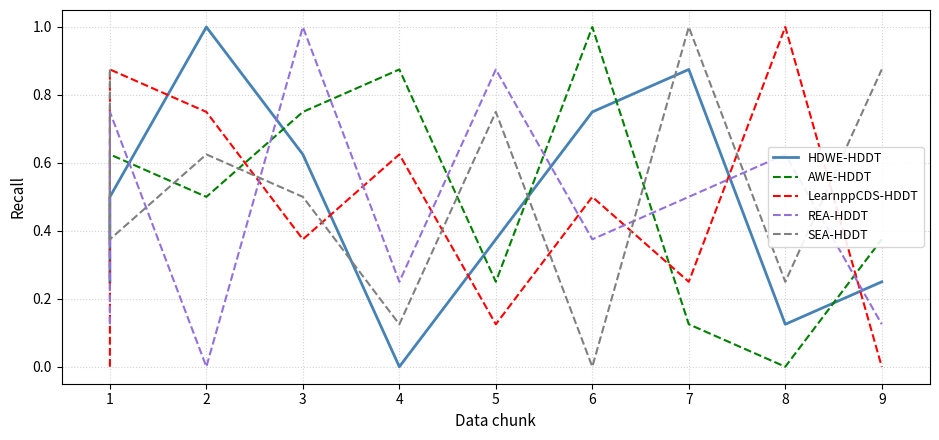

What are all the series names shown in the legend?

HDWE-HDDT, AWE-HDDT, LearnppCDS-HDDT, REA-HDDT, SEA-HDDT